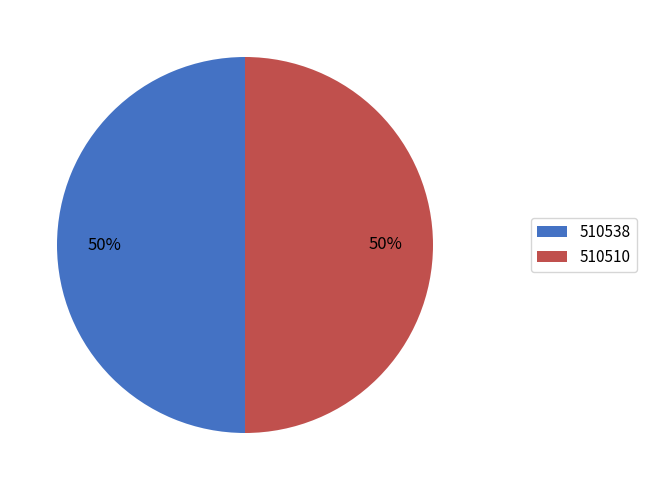

What percentage is the 510538 slice, to the nearest percent?

50%